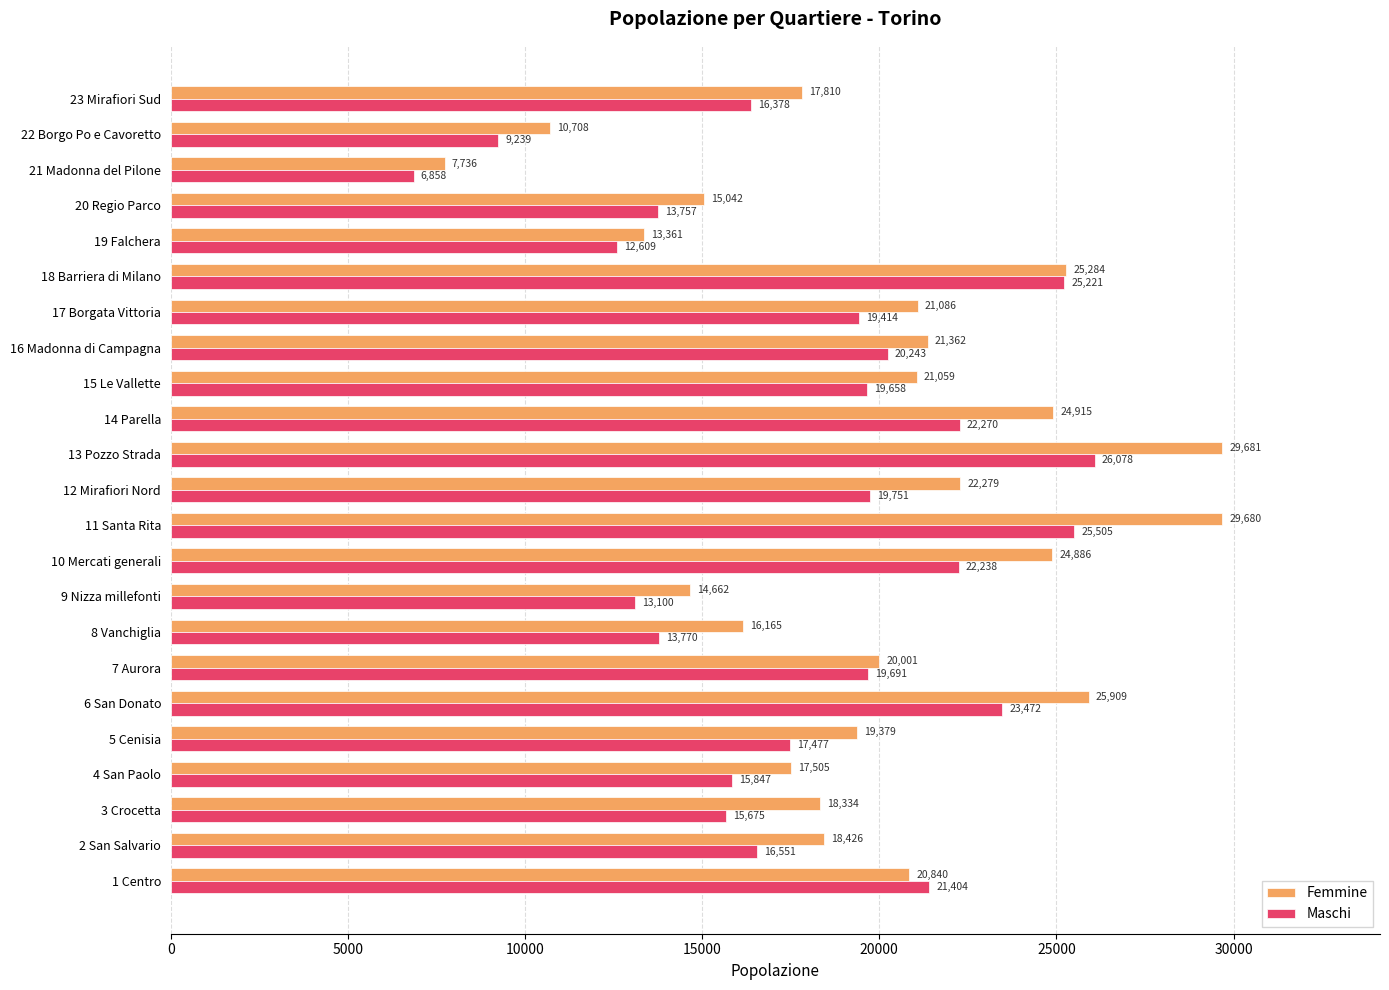

What value does the Maschi series have at 6 San Donato, to the nearest 10?

23470